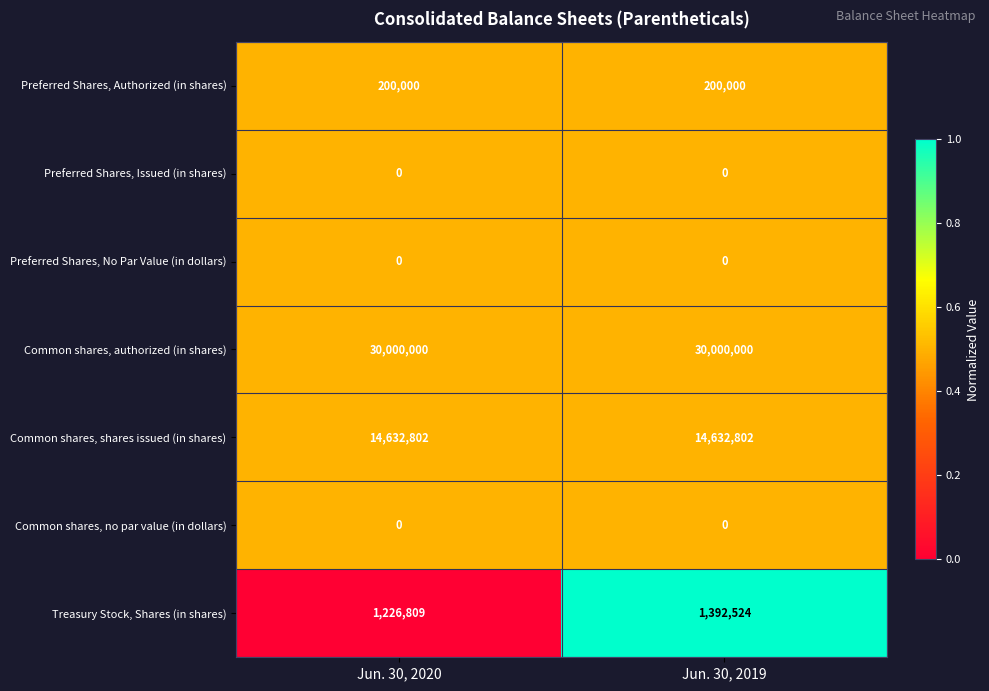

What is the greatest value displayed?

30000000